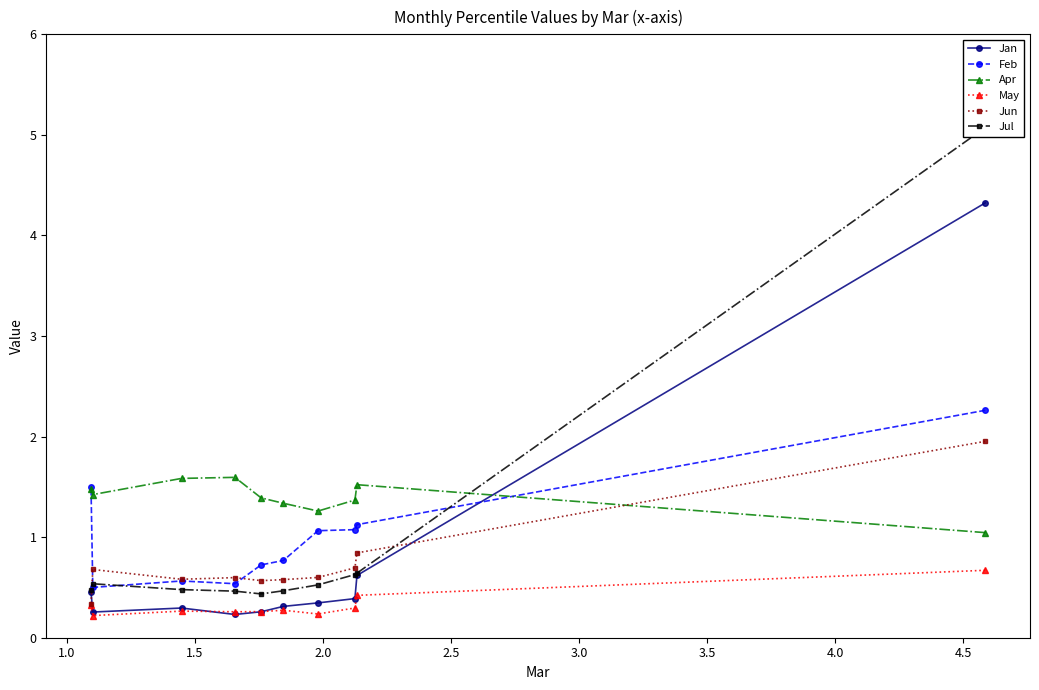

What is the maximum value for May?

0.7